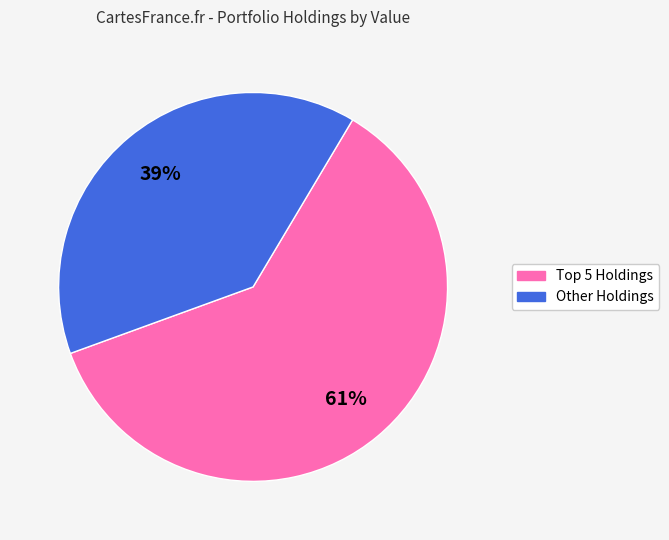

To the nearest percent, what is the average slice percentage?

50%